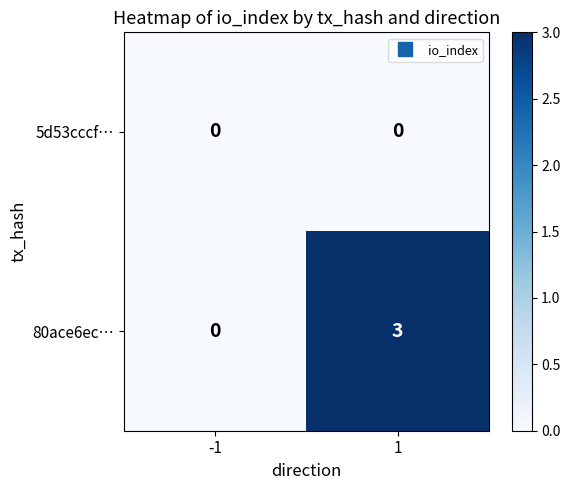

True or false: 80ace6ec… has a value of 0 at -1.

True